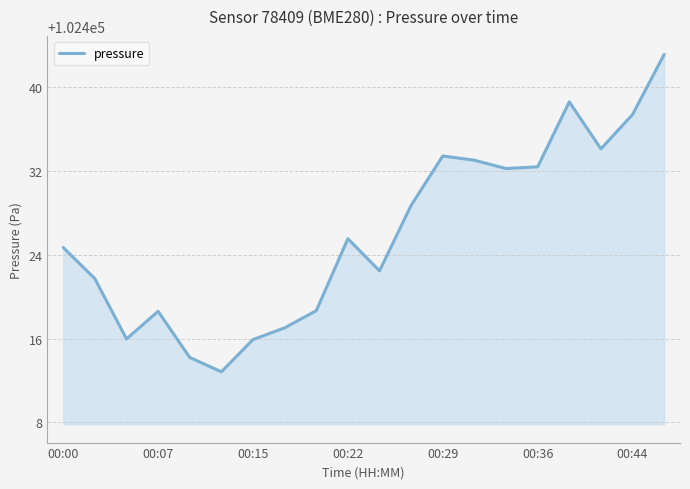

What is the minimum value shown in the chart?

102412.8